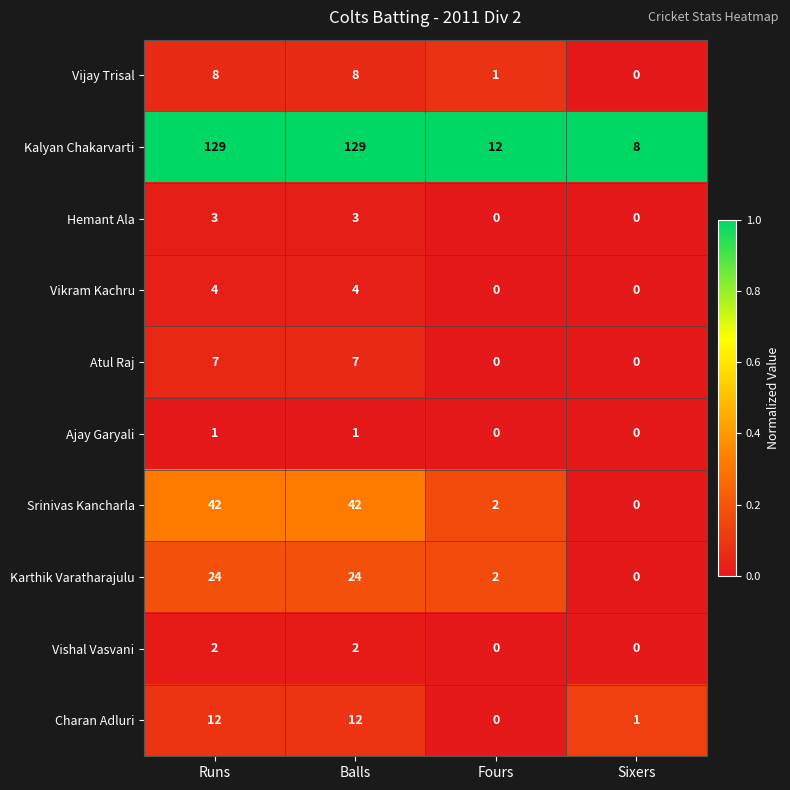

Rank the series by their maximum value, from highest to lowest.

Kalyan Chakarvarti, Srinivas Kancharla, Karthik Varatharajulu, Charan Adluri, Vijay Trisal, Atul Raj, Vikram Kachru, Hemant Ala, Vishal Vasvani, Ajay Garyali